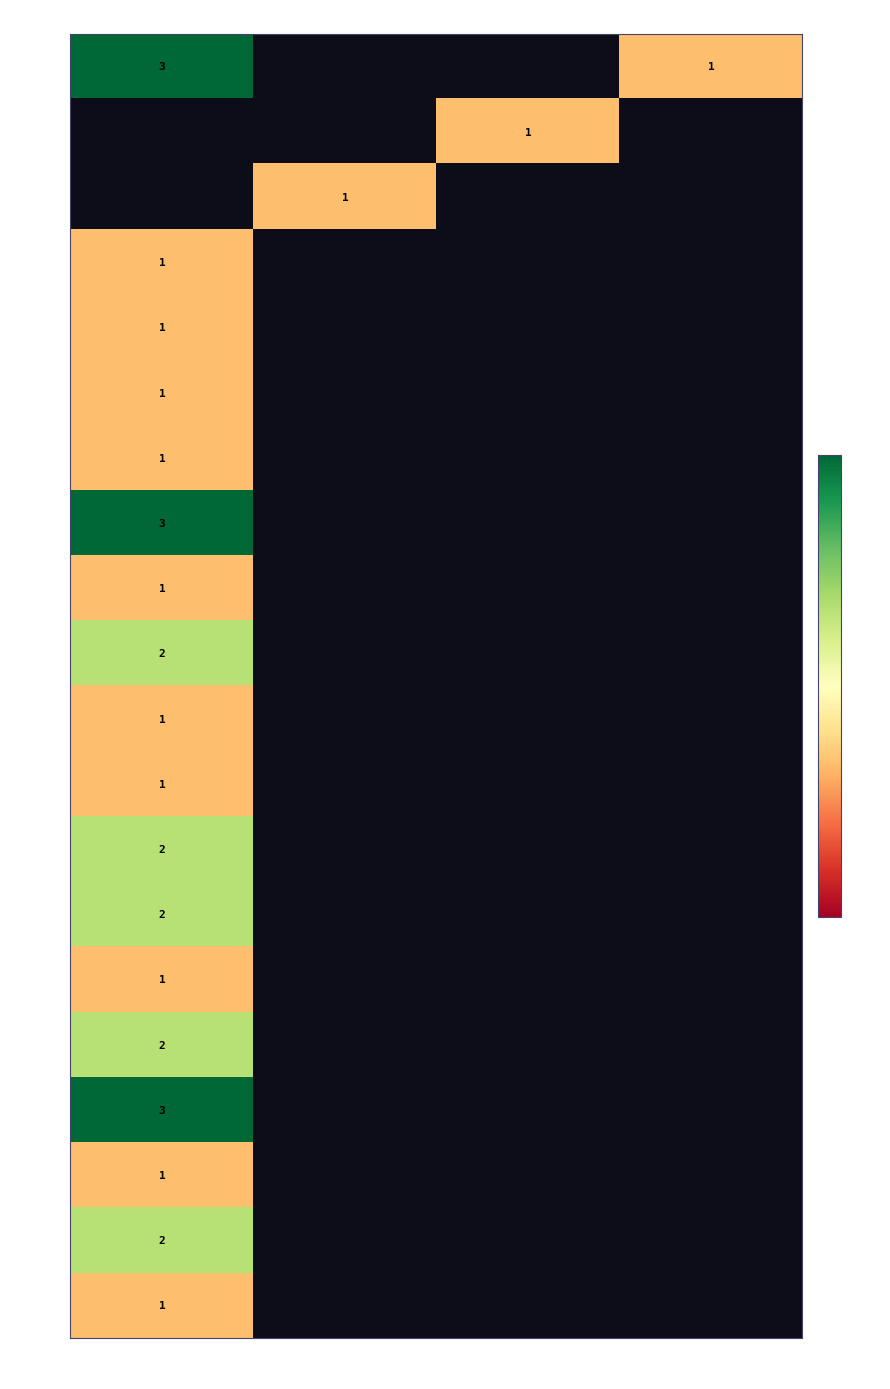

The 00033 series shows 1 at 01. True or false?

True